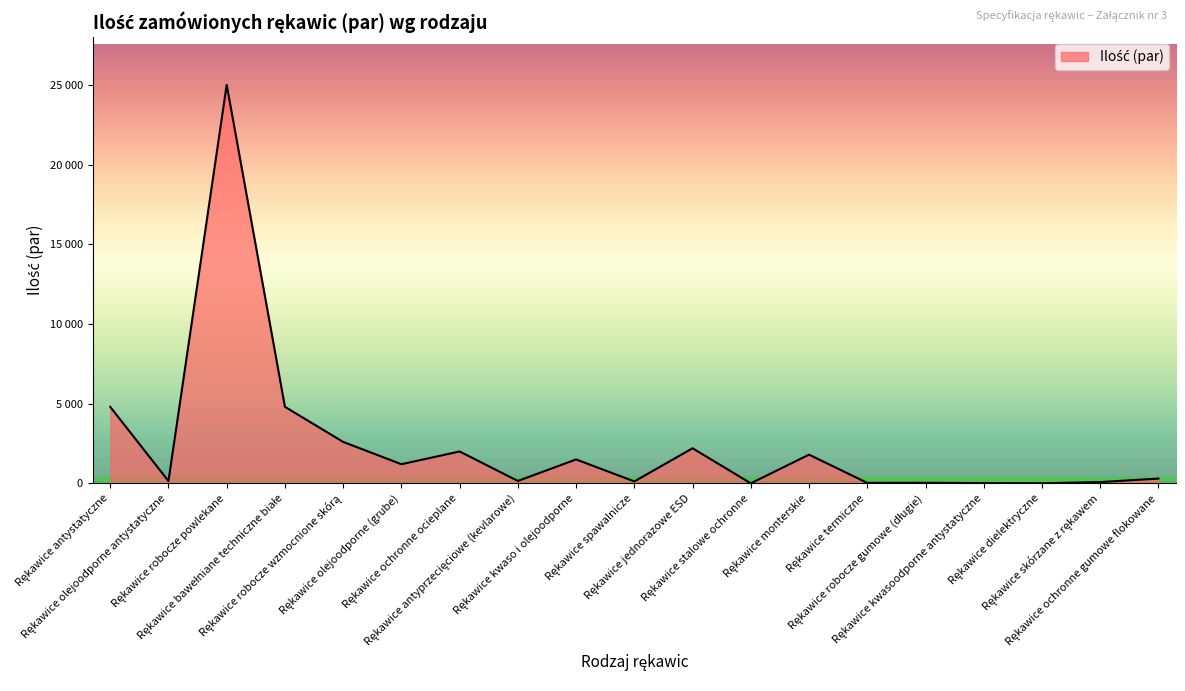

What is the average value?

2462